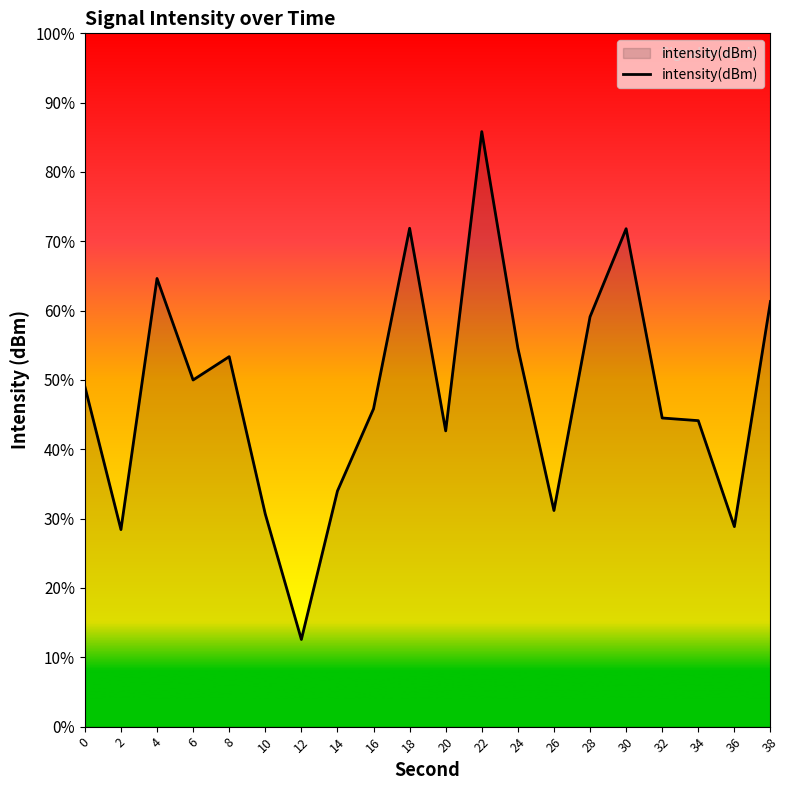

Which has a higher value, 18 or 10?

18